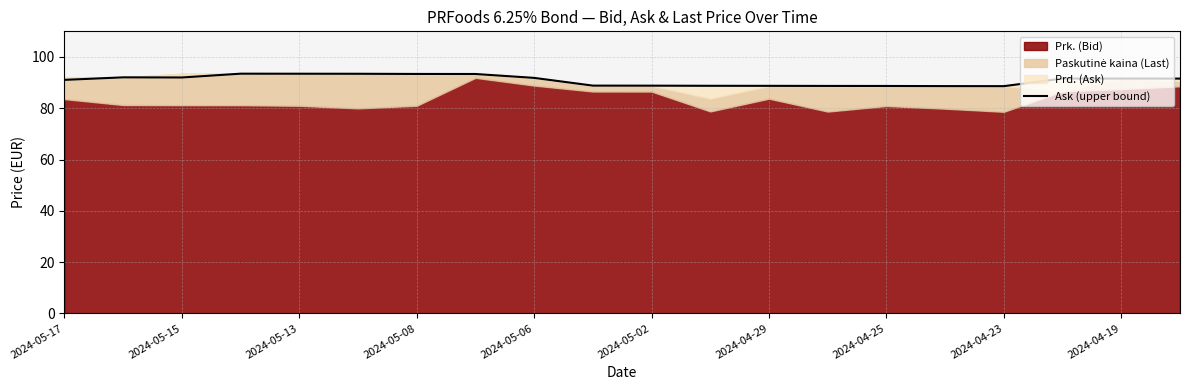

Reading left to right, what are all the values shown in this chart?

91.1	92.0	92.0	93.5	93.5	93.4	93.4	93.4	91.8	88.8	88.8	88.8	88.7	88.7	88.7	88.6	88.6	91.6	91.6	91.6